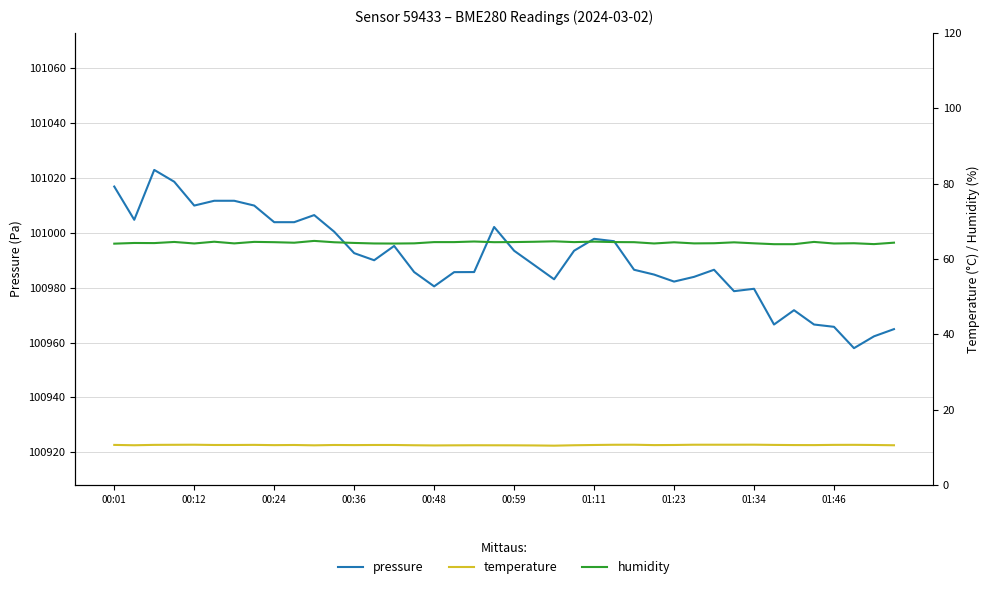

How many data points in humidity are above 64?

37